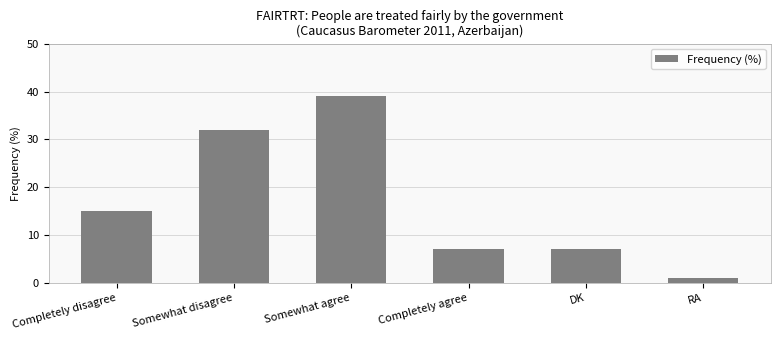

Read the value at Completely agree.

7